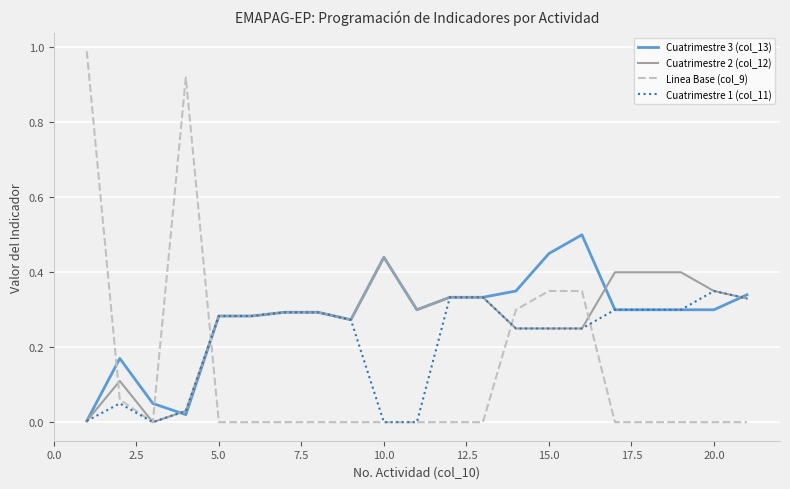

After their last crossing, which series has the higher values: Linea Base (col_9) or Cuatrimestre 3 (col_13)?

Cuatrimestre 3 (col_13)